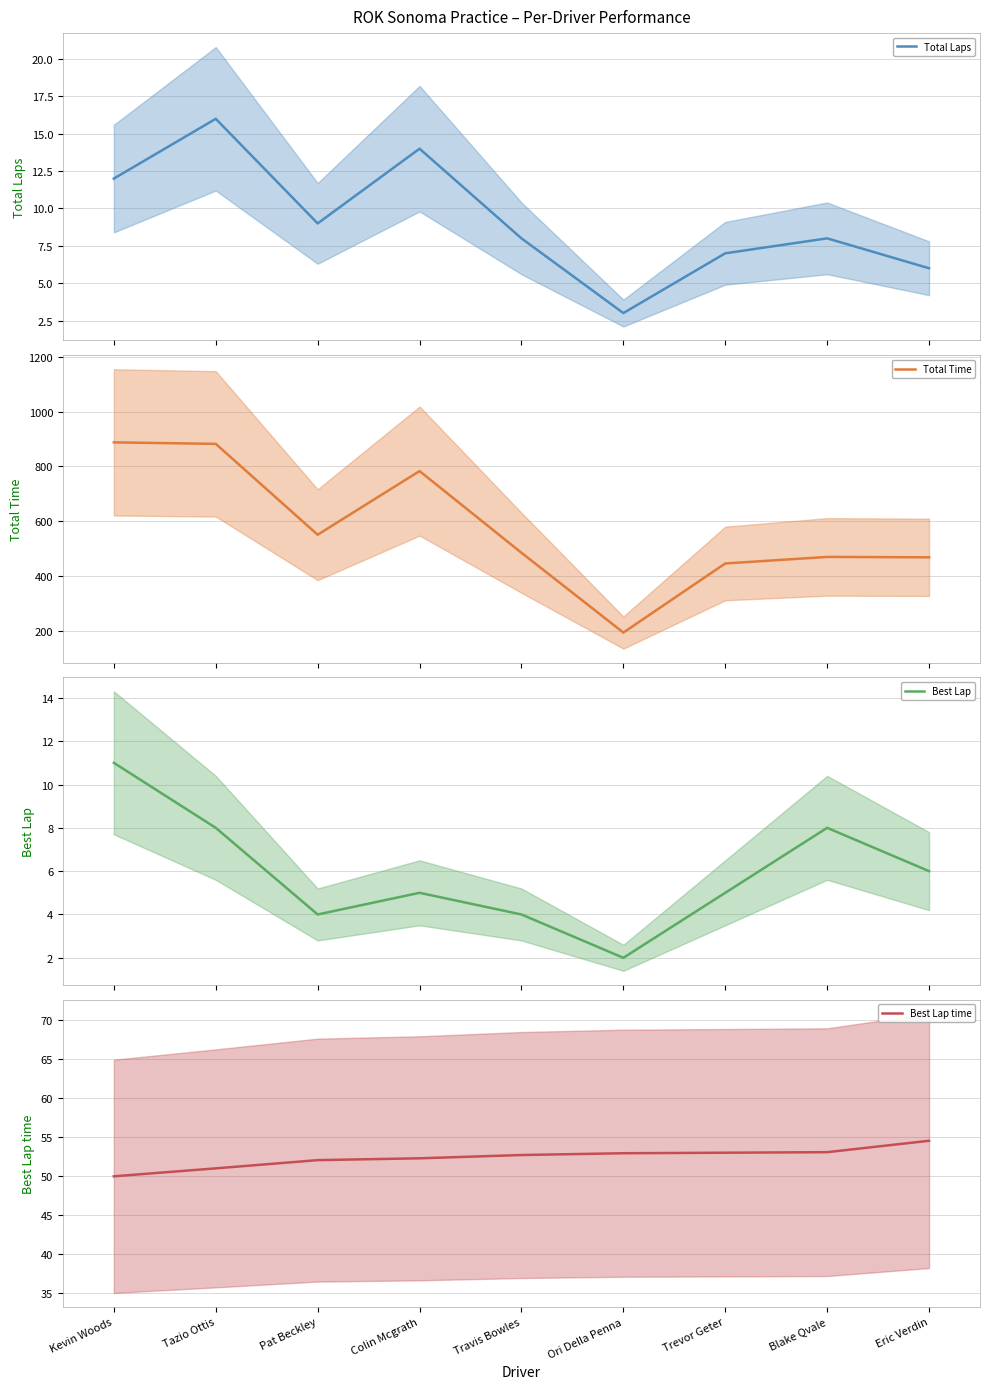

At which label does Best Lap time reach its minimum?

Kevin Woods